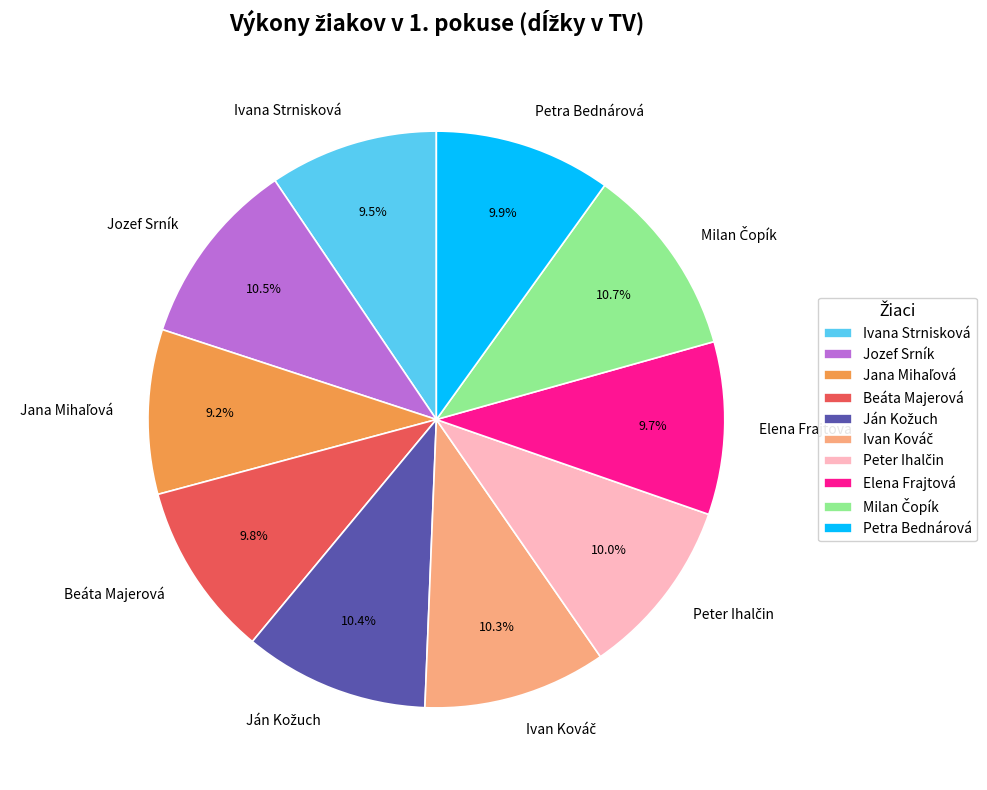

How much of the chart is everything except Beáta Majerová?

90.2%